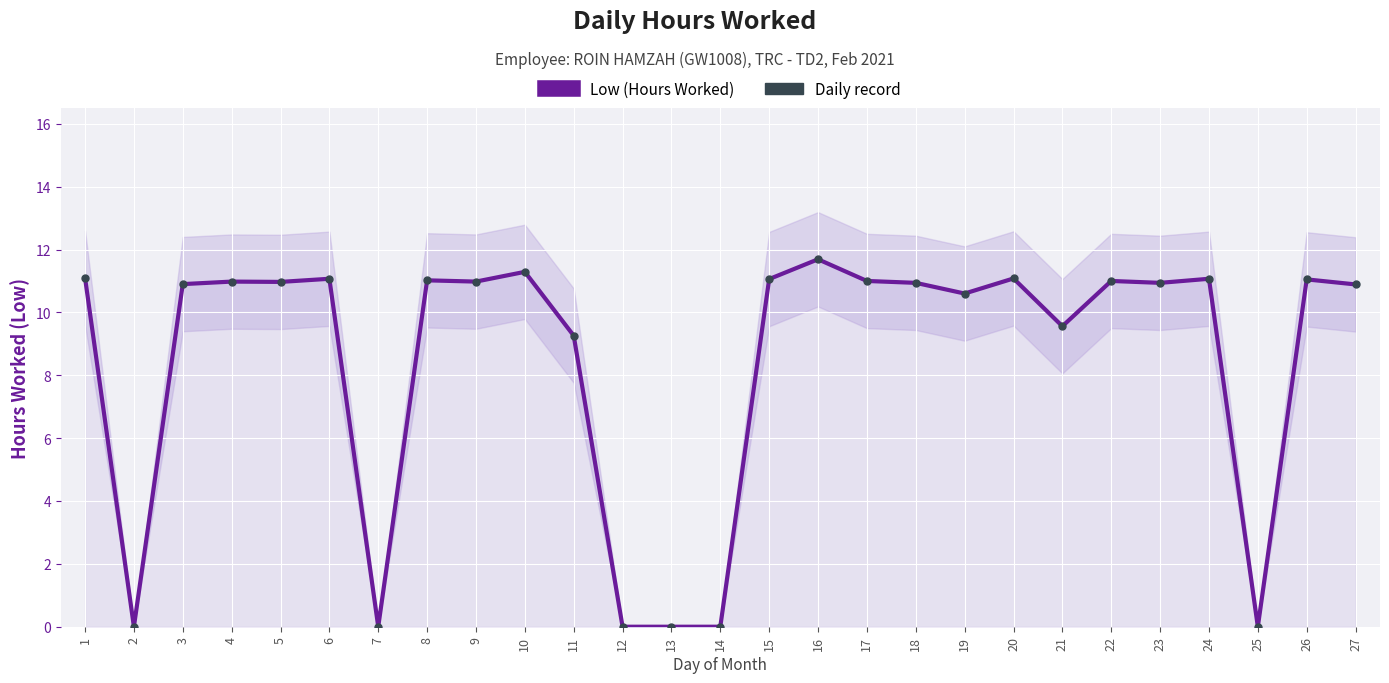

Which series contains the highest Y value?

Low (Hours Worked)